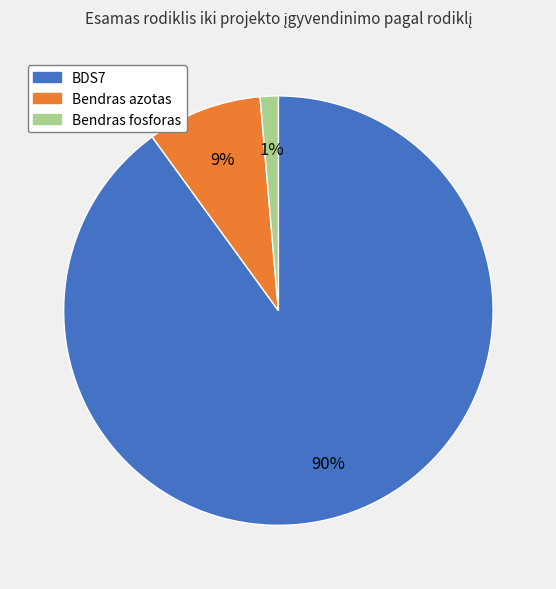

How many segments does this pie chart have?

3